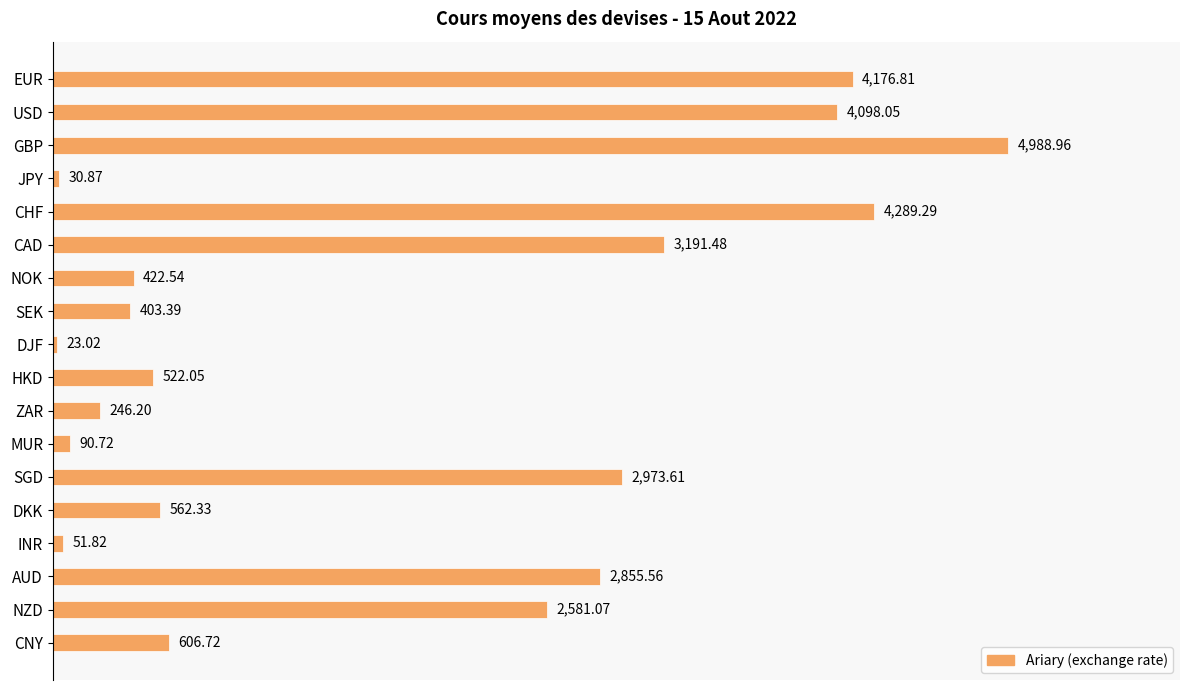

What is the difference between the second highest and minimum values?

4266.3